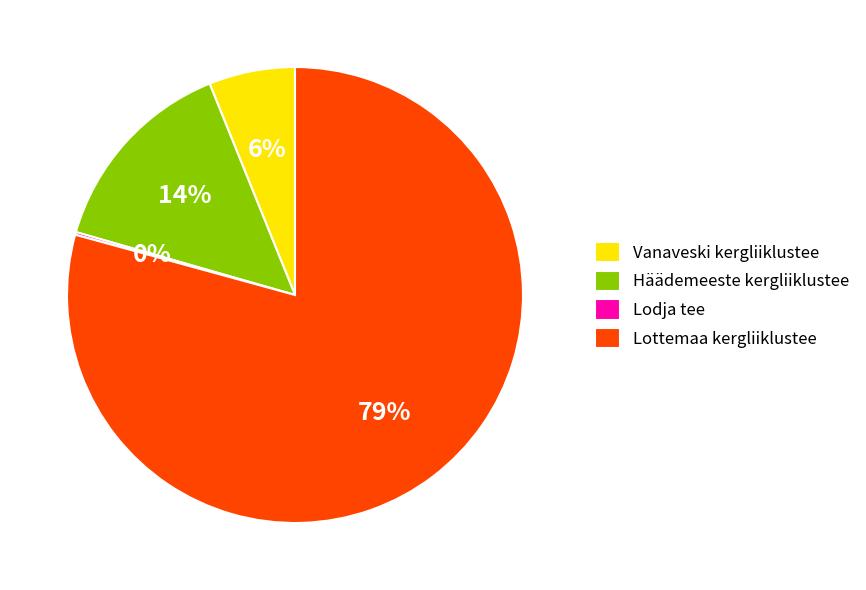

Which category has the biggest portion of the pie?

Lottemaa kergliiklustee